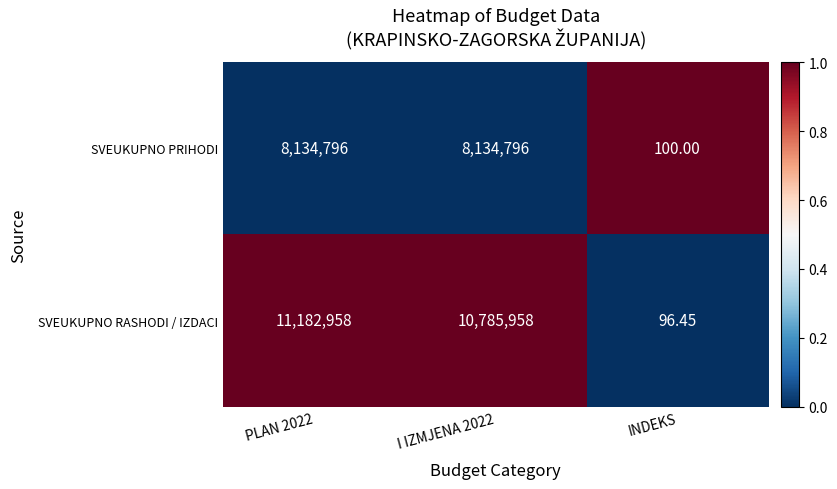

Which series has the widest spread of values?

SVEUKUPNO RASHODI / IZDACI